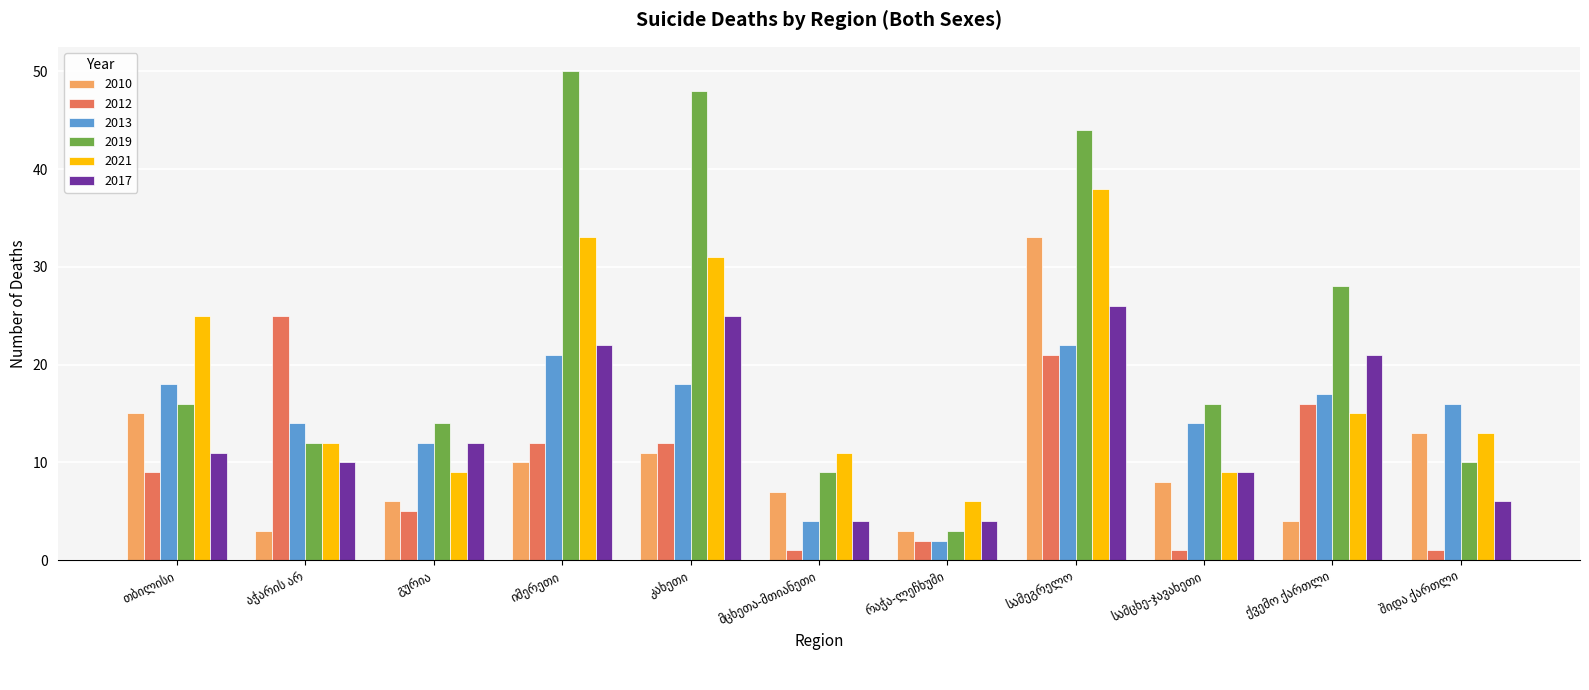

Which series has the largest range (max minus min)?

2019